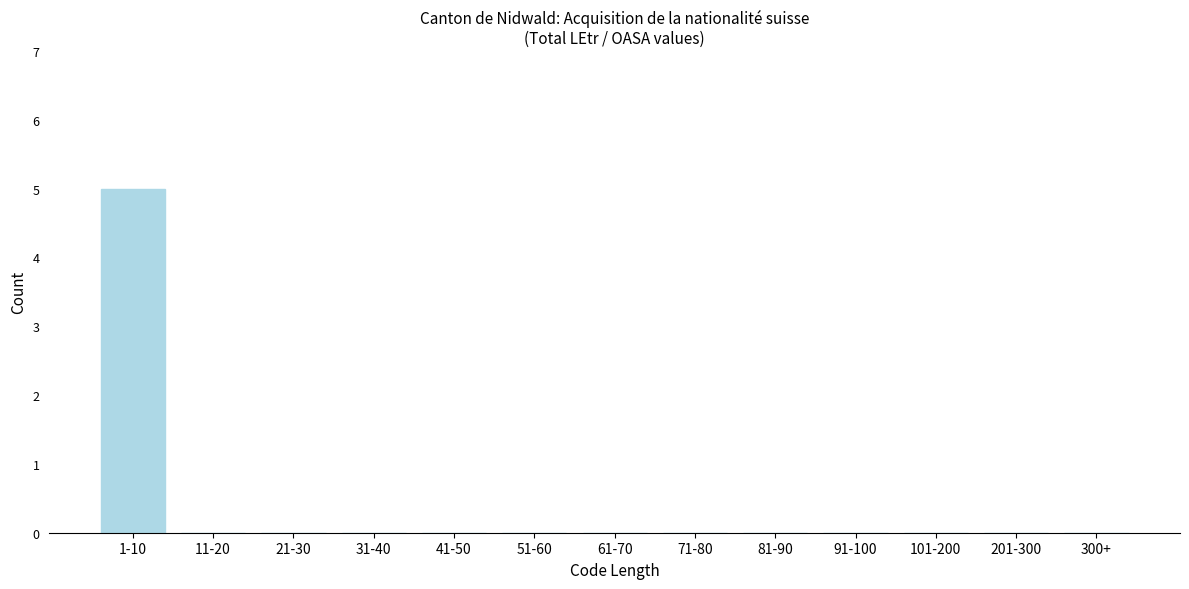

Reading left to right, list all the values displayed in this chart.

1-10=5	11-20=0	21-30=0	31-40=0	41-50=0	51-60=0	61-70=0	71-80=0	81-90=0	91-100=0	101-200=0	201-300=0	300+=0